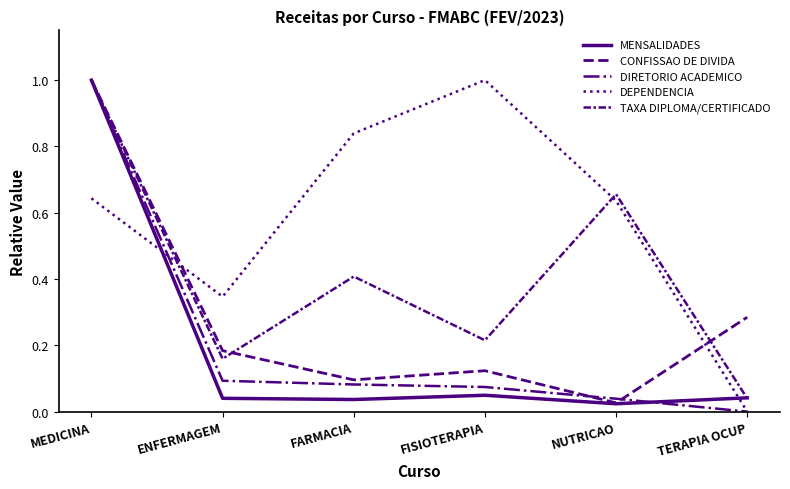

Is this an area chart (filled region under the line)?

No